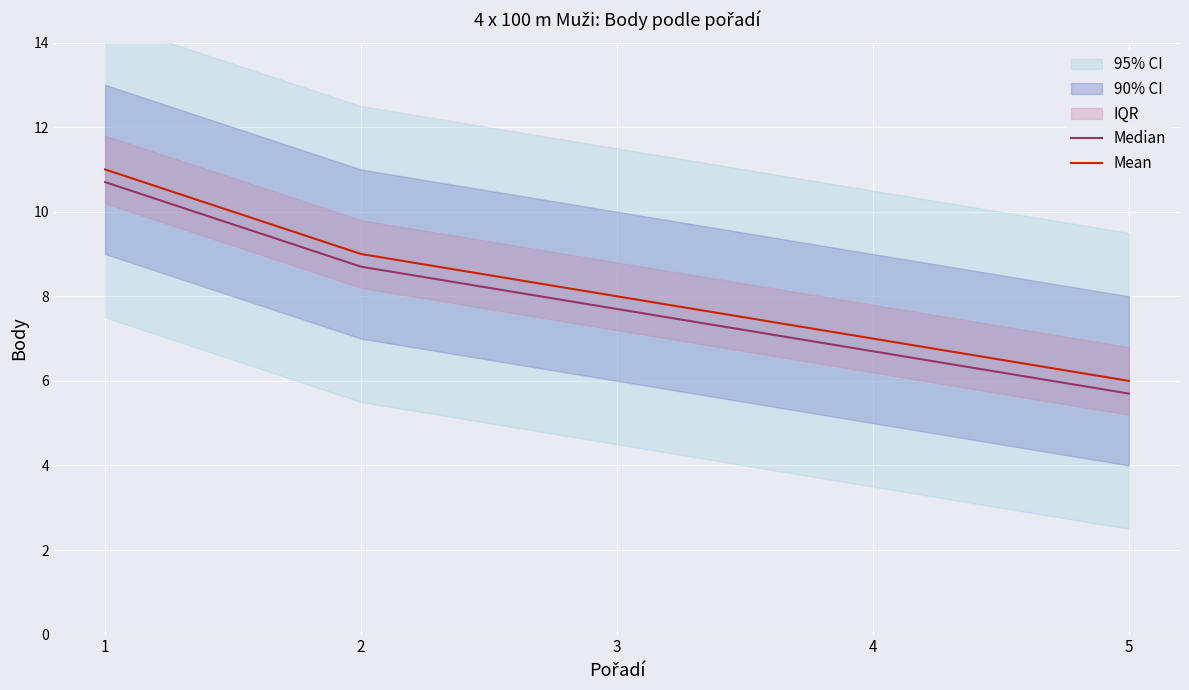

How many values in the Median series exceed 7?

3